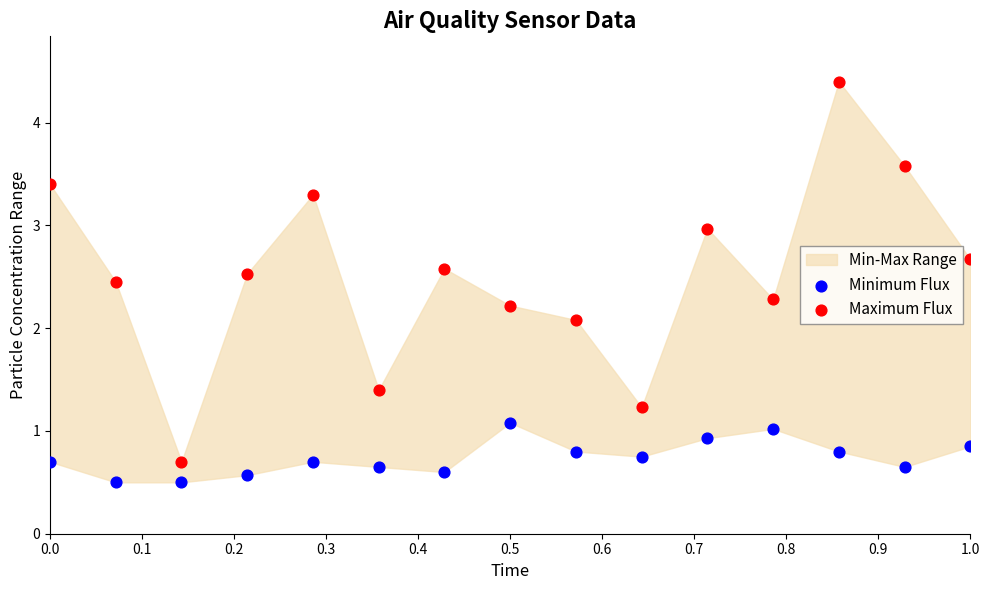

Across all data points, what is the range of X values (max minus min)?

1.0